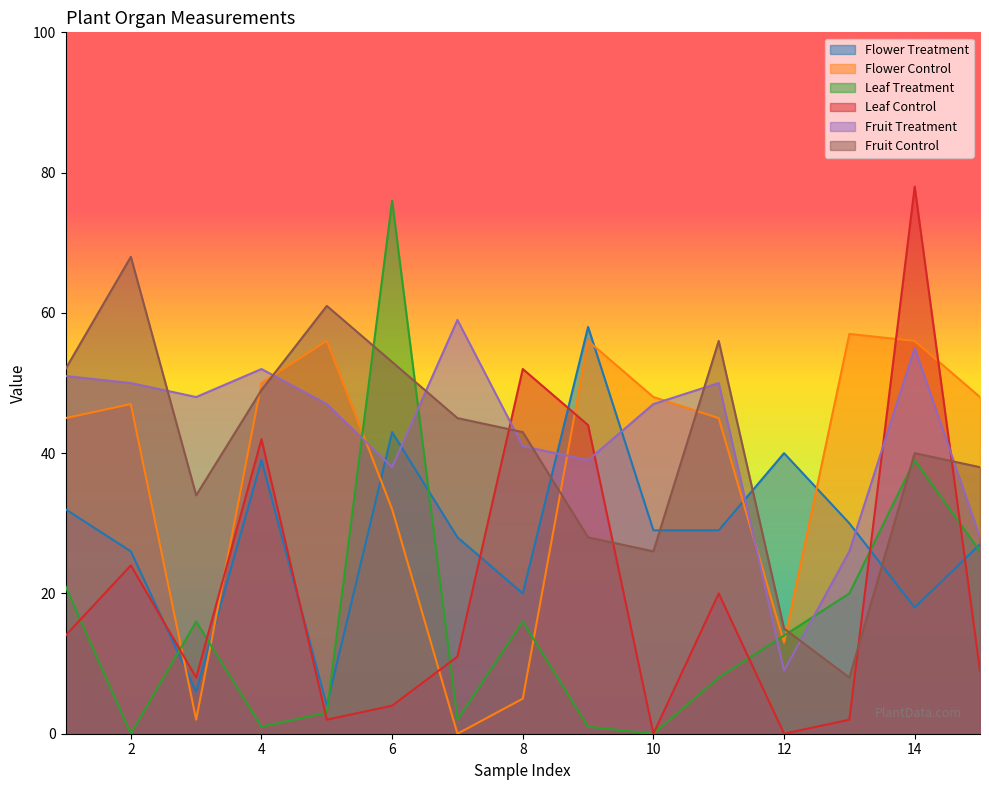

Reading left to right, transcribe all the data shown in this chart.

Flower Treatment: 1=32	2=26	3=6	4=39	5=4	6=43	7=28	8=20	9=58	10=29	11=29	12=40	13=30	14=18	15=27
Flower Control: 1=45	2=47	3=2	4=50	5=56	6=32	7=0	8=5	9=56	10=48	11=45	12=13	13=57	14=56	15=48
Leaf Treatment: 1=21	2=0	3=16	4=1	5=3	6=76	7=2	8=16	9=1	10=0	11=8	12=14	13=20	14=39	15=26
Leaf Control: 1=14	2=24	3=8	4=42	5=2	6=4	7=11	8=52	9=44	10=0	11=20	12=0	13=2	14=78	15=9
Fruit Treatment: 1=51	2=50	3=48	4=52	5=47	6=38	7=59	8=41	9=39	10=47	11=50	12=9	13=26	14=55	15=28
Fruit Control: 1=52	2=68	3=34	4=49	5=61	6=53	7=45	8=43	9=28	10=26	11=56	12=15	13=8	14=40	15=38